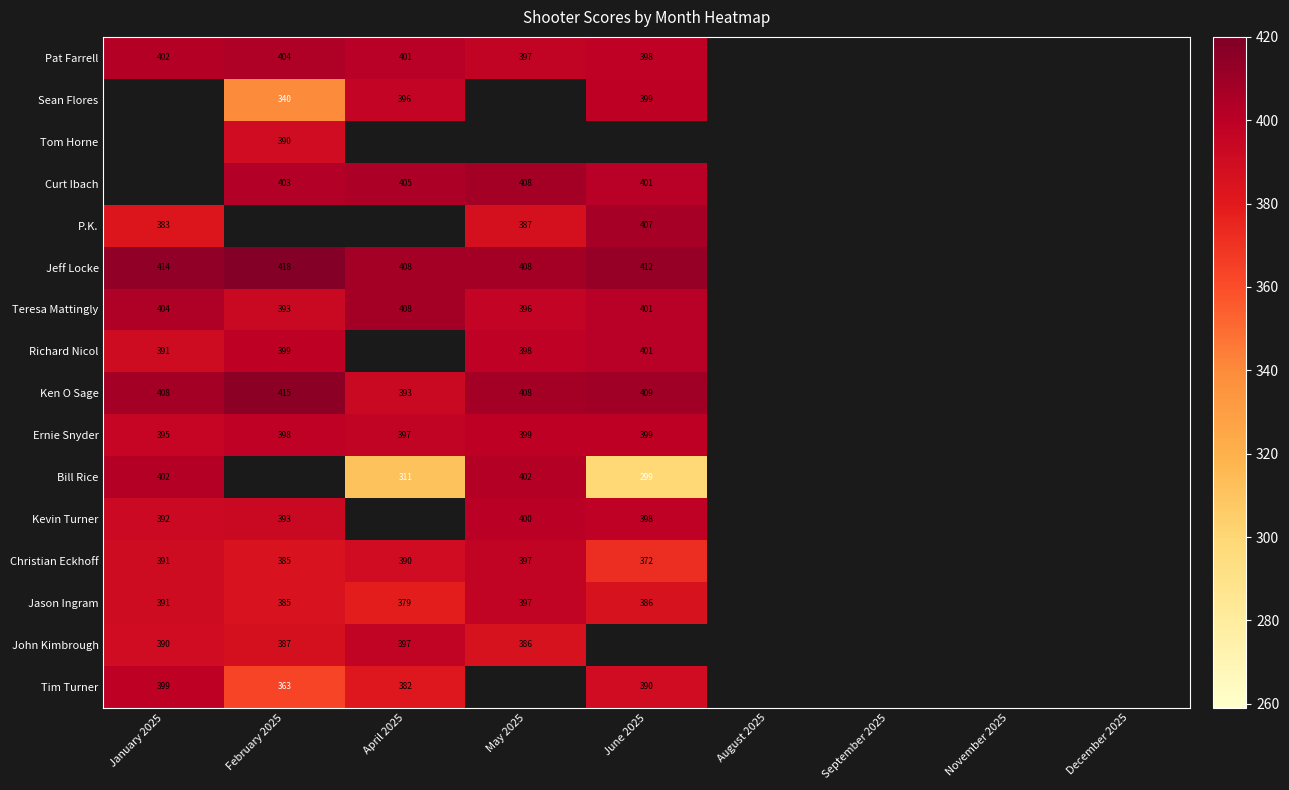

The John Kimbrough series shows 580 at January 2025. True or false?

False